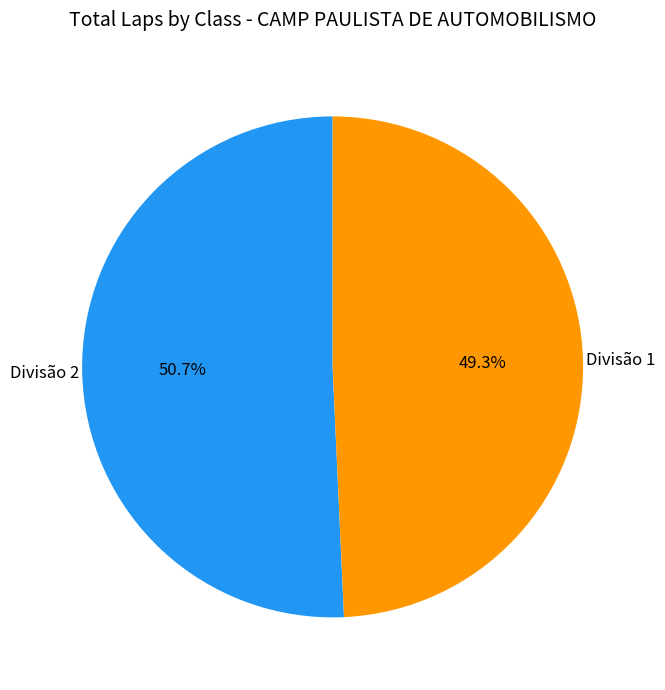

How many slices are in this pie chart?

2